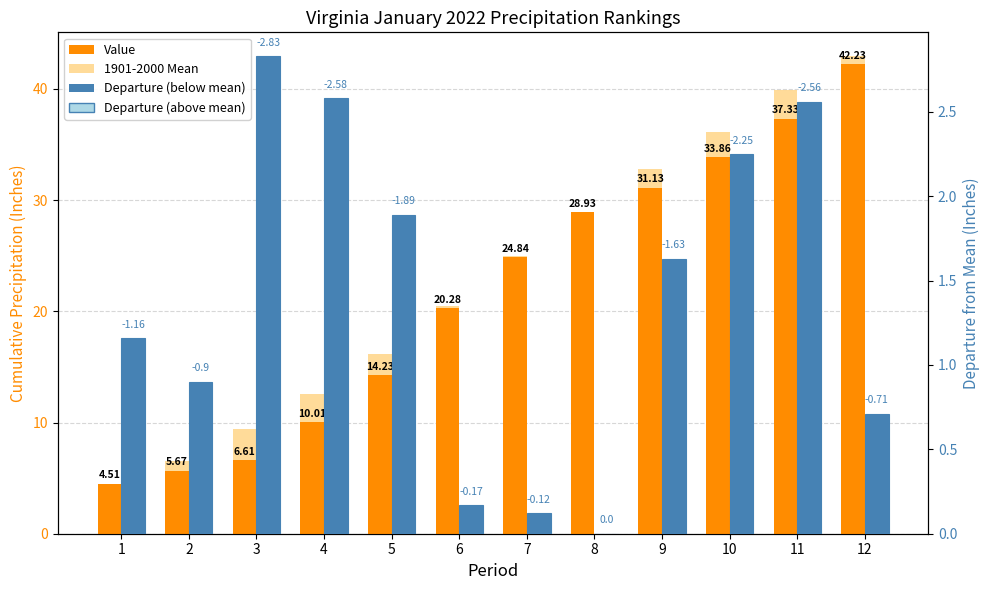

At which category is the sum across all series the highest?

12